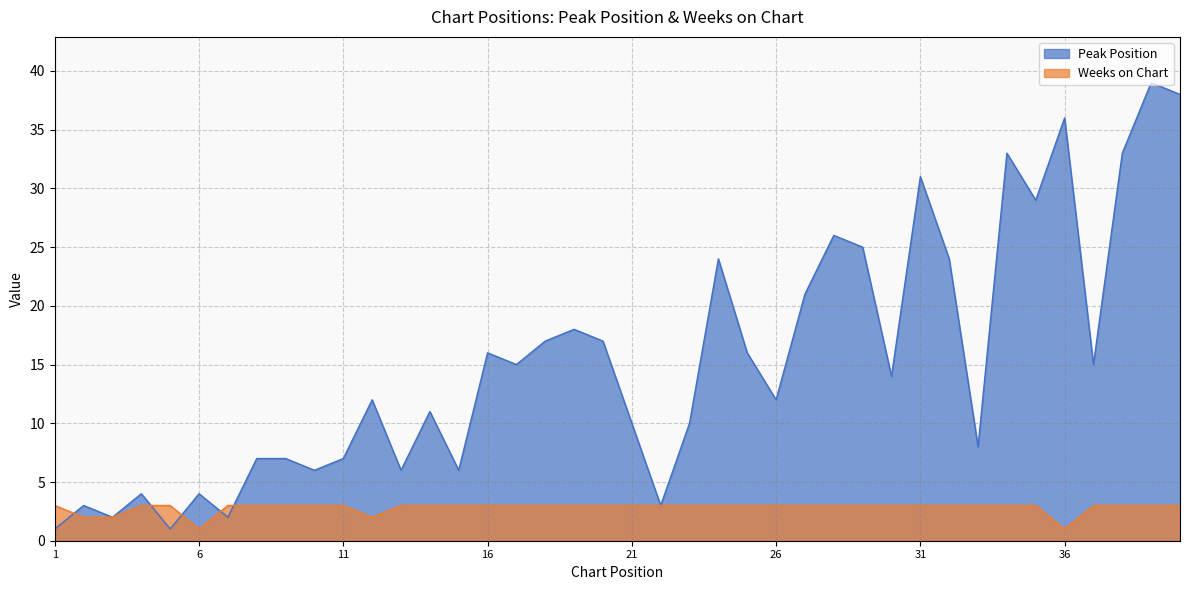

What is the spread (max minus min) of values at 6?

3